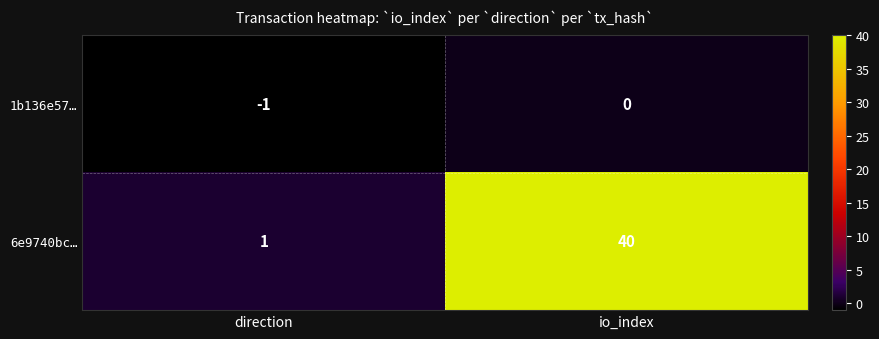

What is the sum of the 6e9740bc… values at direction and io_index?

41